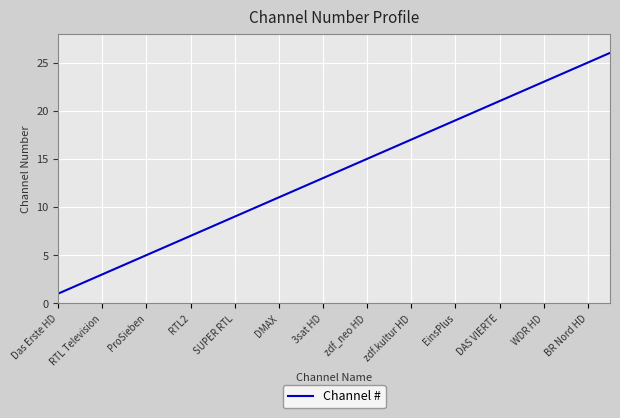

What is the maximum value shown in the chart?

26